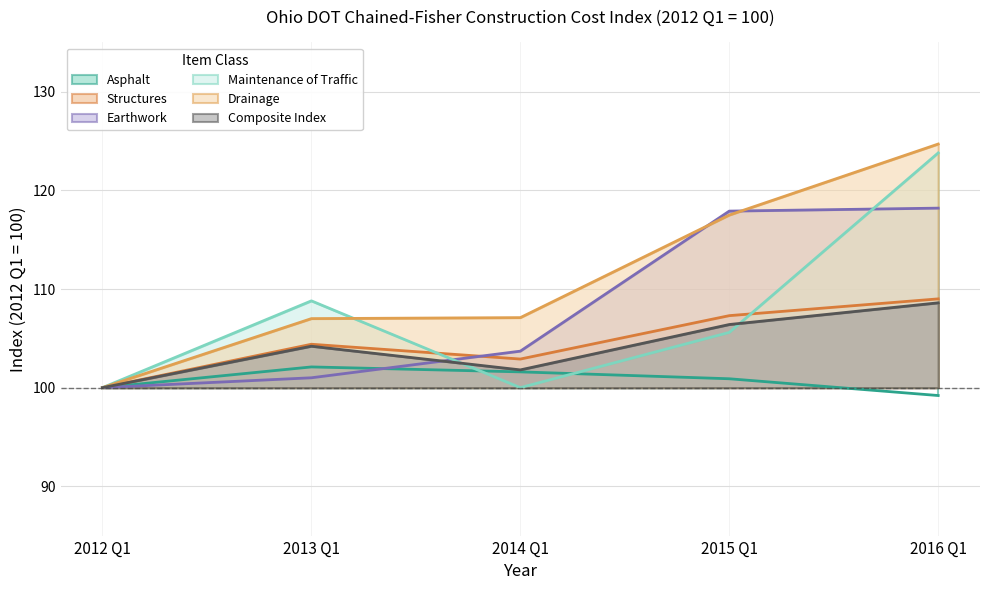

Which has a higher value, 2016 Q1 or 2014 Q1?

2014 Q1